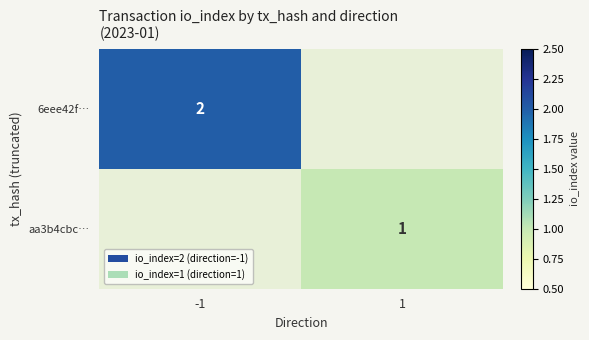

The value of aa3b4cbc… at 1 is 0. True or false?

False